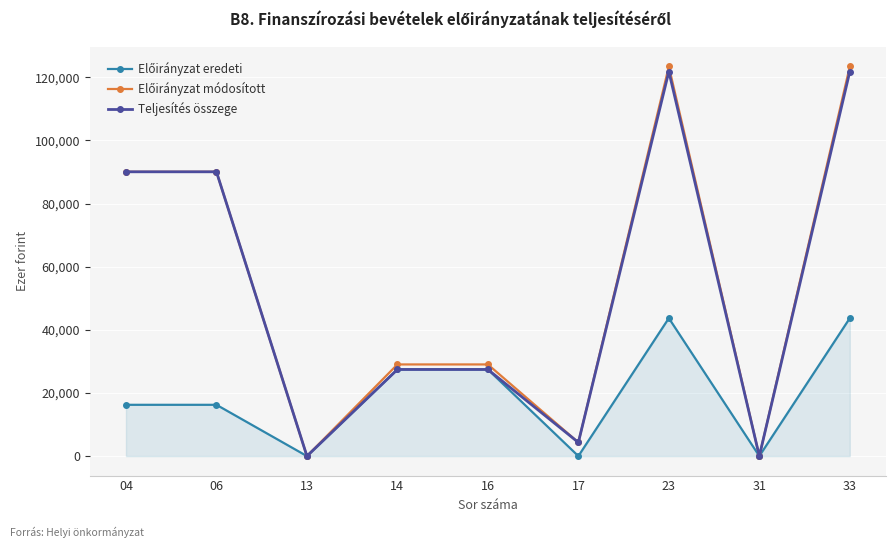

What is the greatest value displayed?

123447